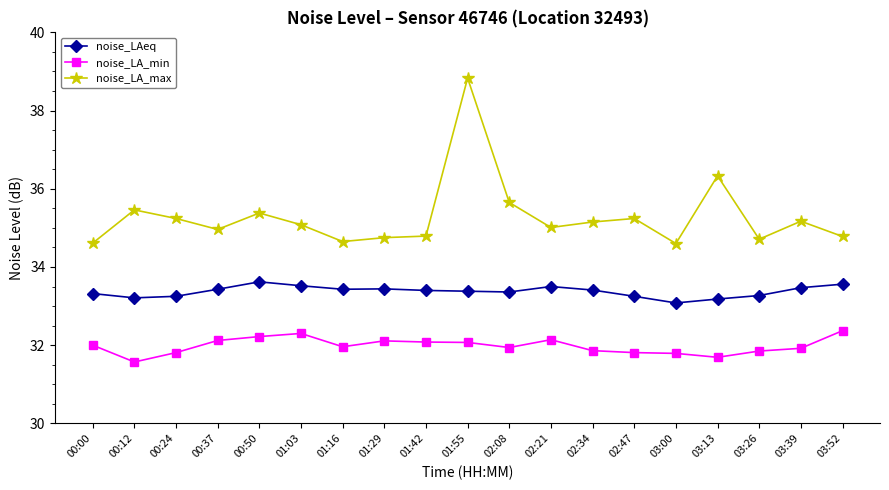

True or false: noise_LA_min has more than 2 interior local peaks.

True